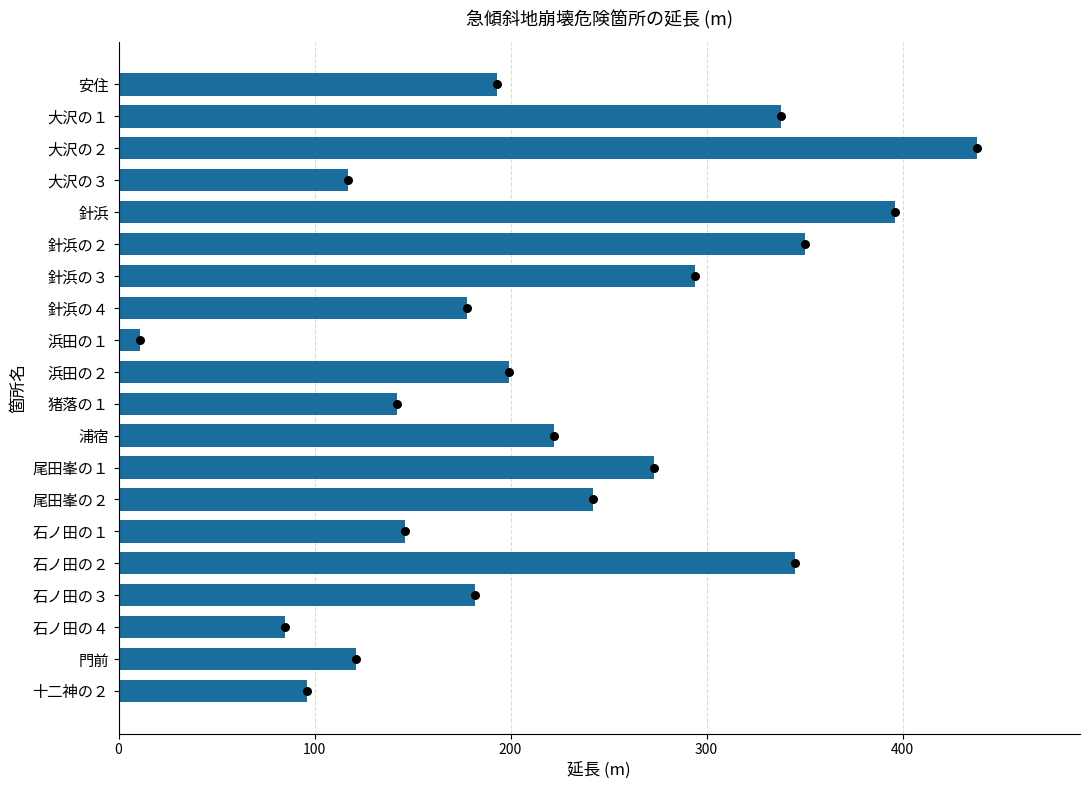

Approximately how many times larger is the value at 浦宿 compared to 石ノ田の４?

2.6